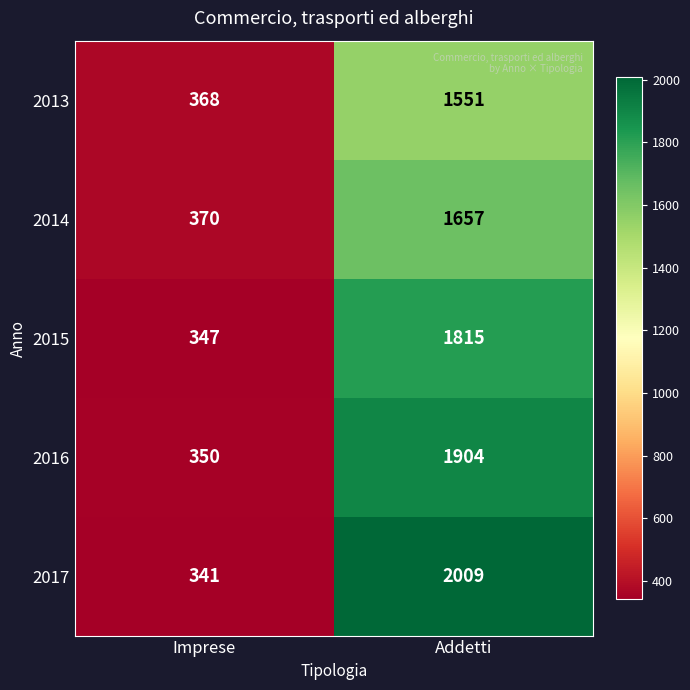

The 2014 series shows 205 at Imprese. True or false?

False